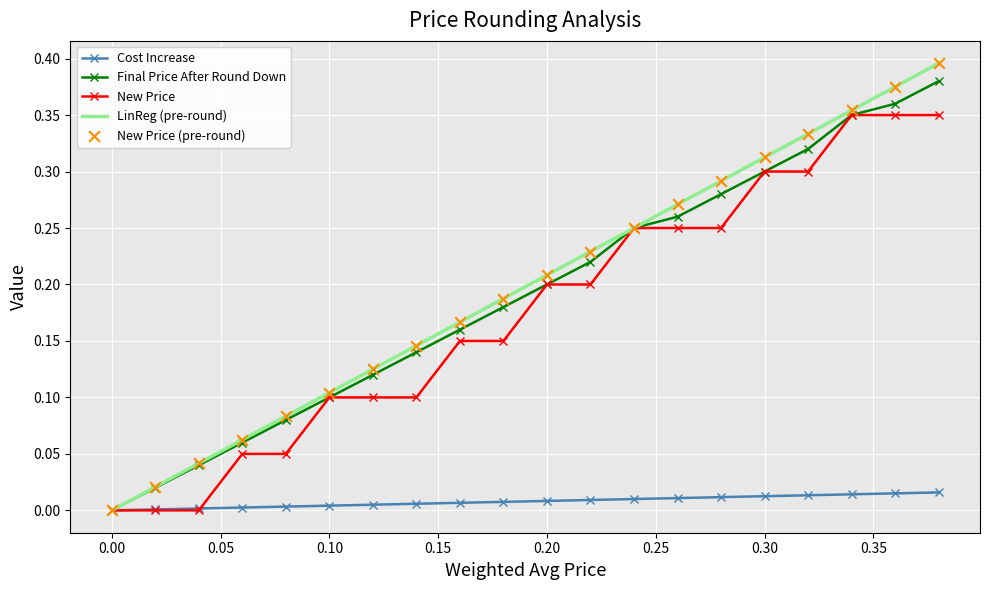

Which series has the largest range (max minus min)?

LinReg (pre-round)